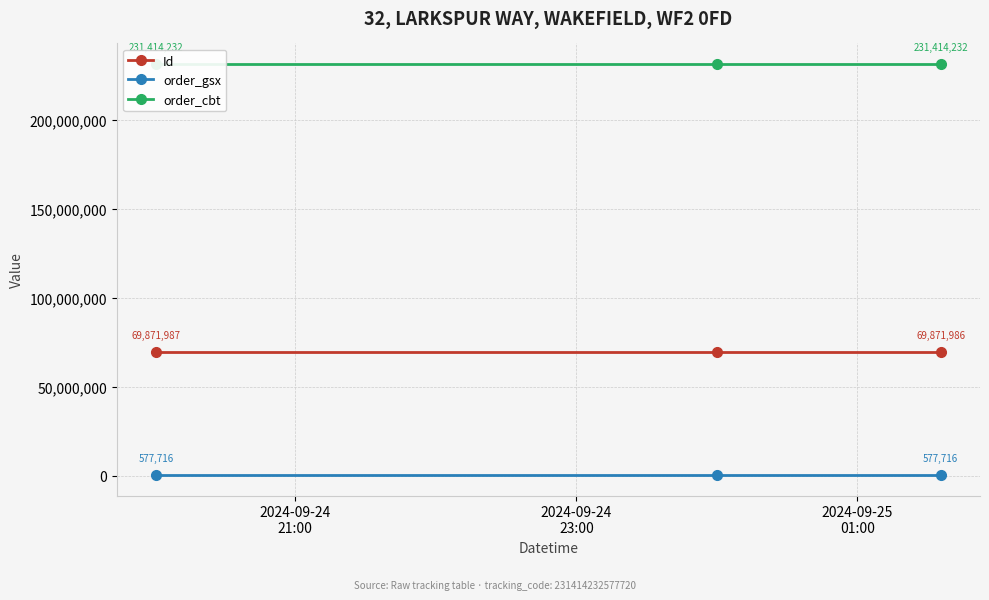

What is the value of the order_gsx point at the 2nd from the left?

577716